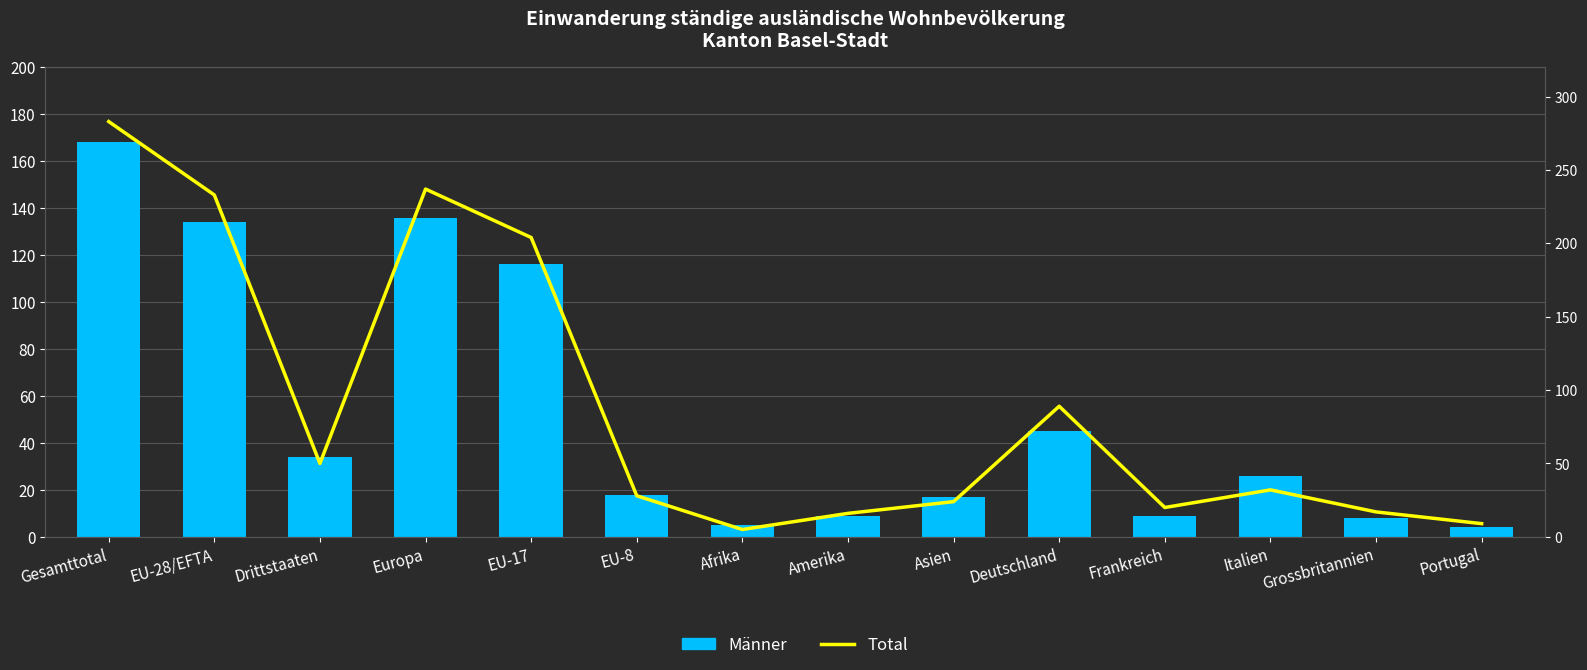

Is it true that Männer equals 168 at Gesamttotal?

True